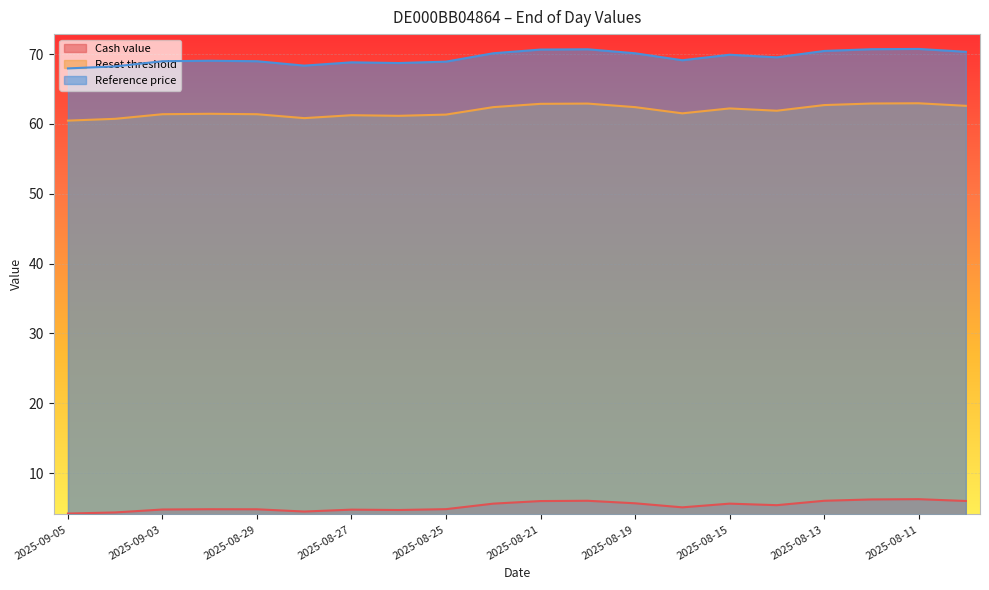

At which label does Reset threshold reach its minimum?

2025-09-05